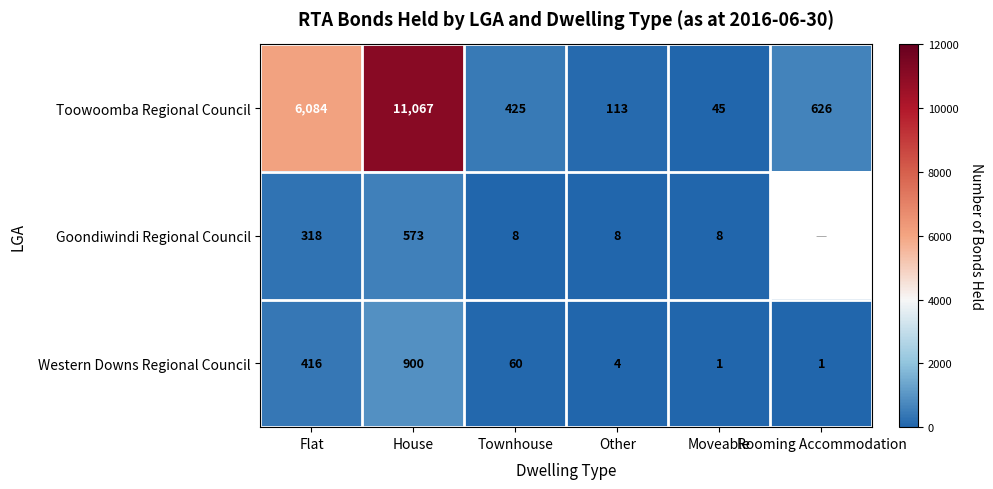

At which label does Western Downs Regional Council reach its peak?

House